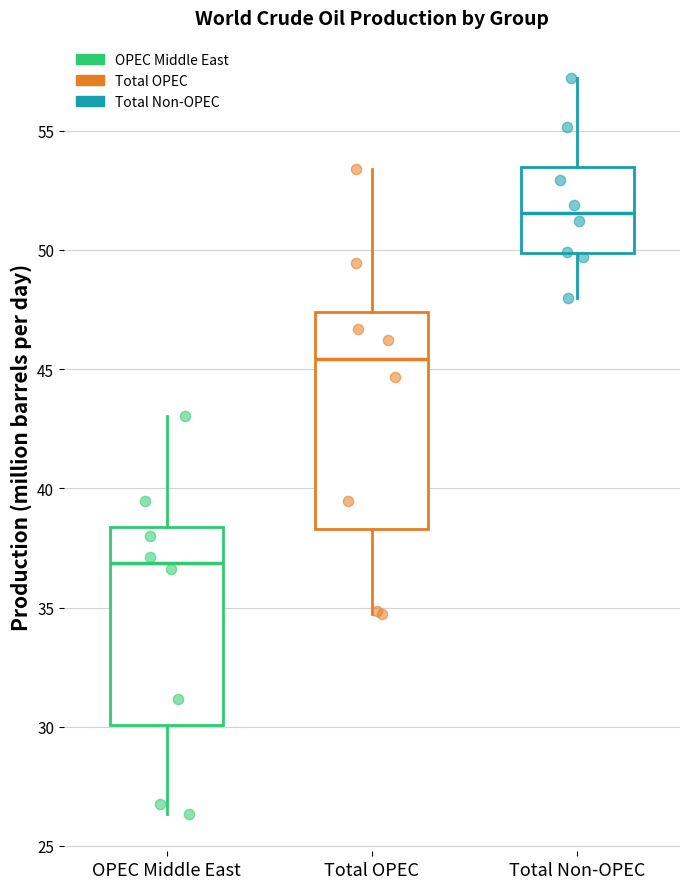

Which box is the tallest, from its lower edge to its upper edge?

Total OPEC